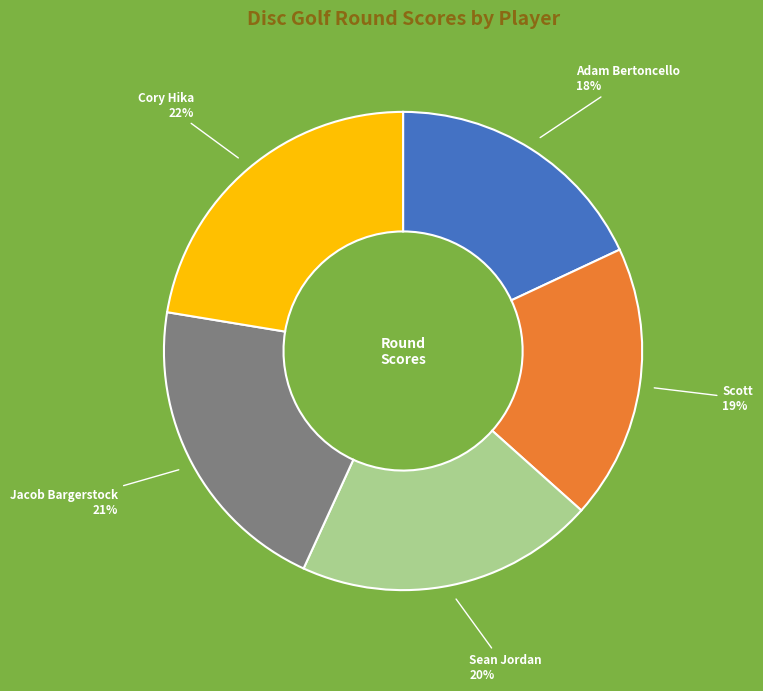

Is there a majority slice in this chart?

No